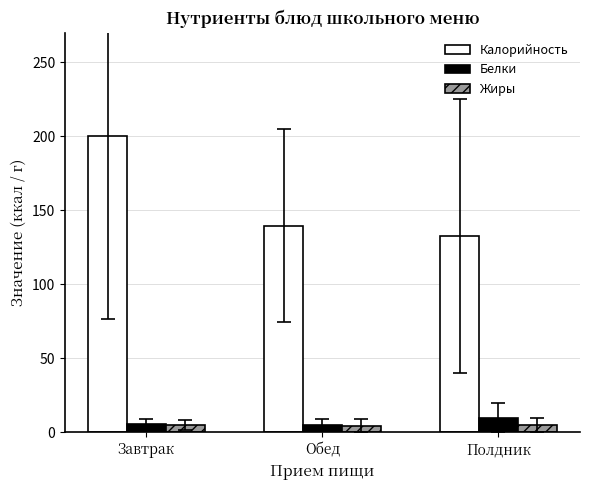

What is the sum of all Белки values?

20.7